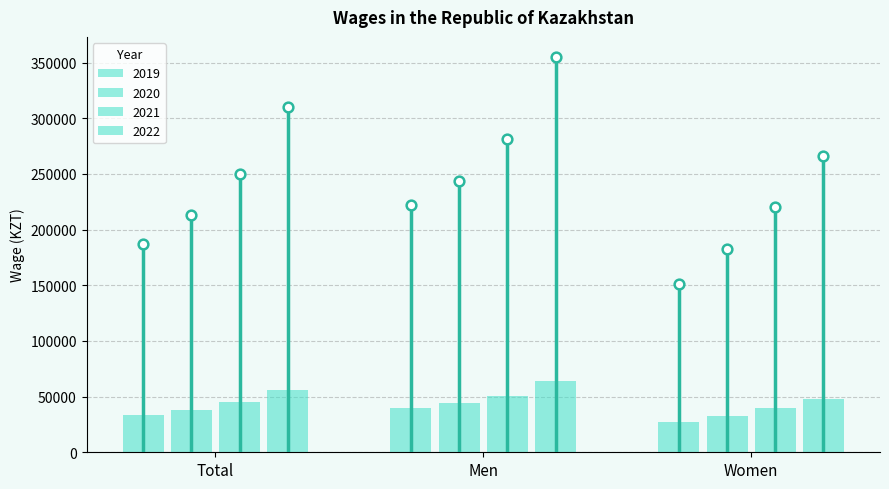

What position from the right is Women?

1